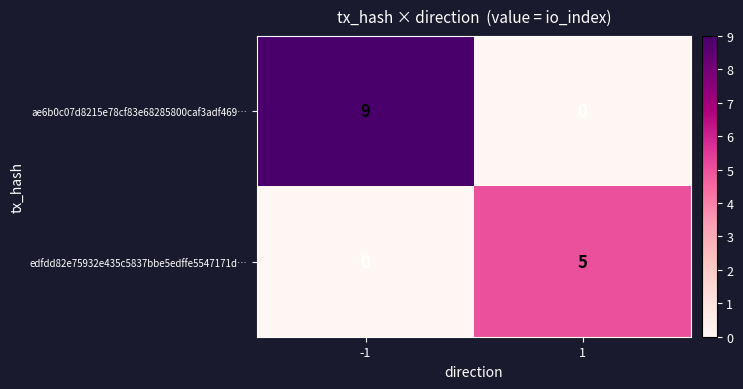

Which series changed the most between -1 and 1?

ae6b0c07d8215e78cf83e68285800caf3adf469…